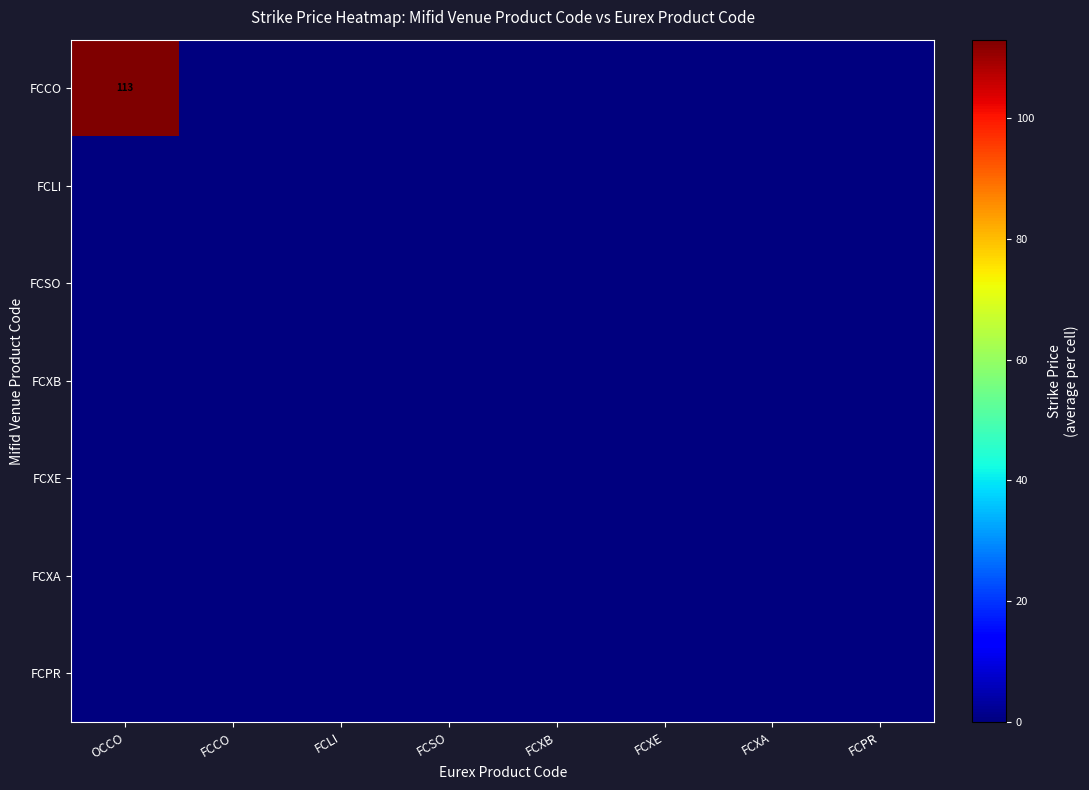

What is the maximum value shown in the chart?

112.9